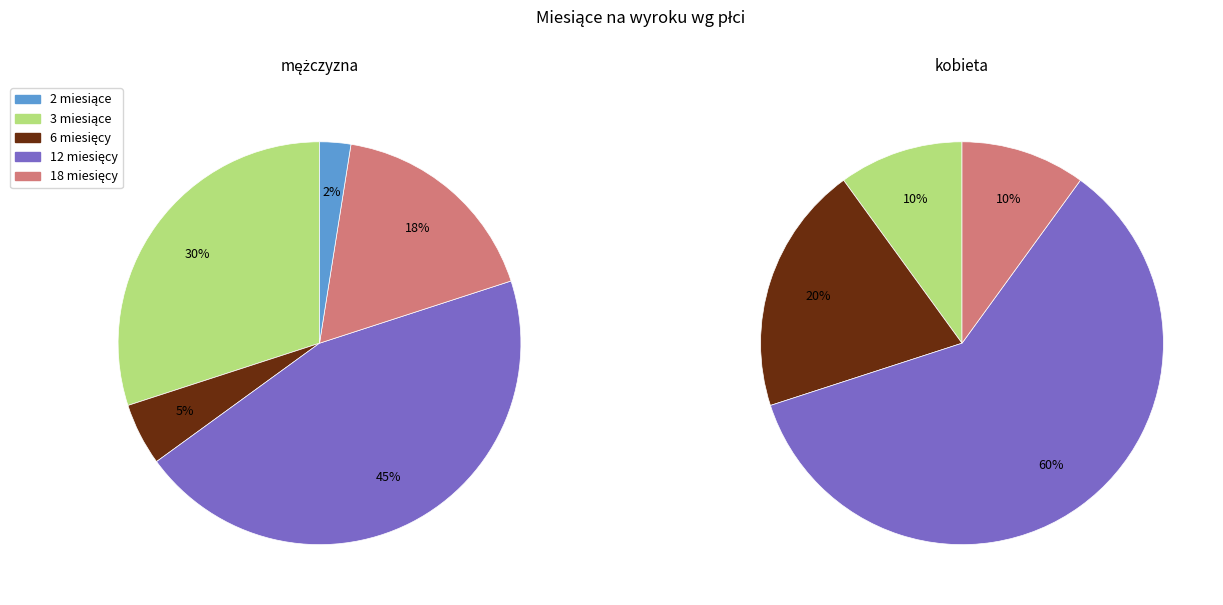

What is the total percentage of kobieta and mężczyzna?

100.0%